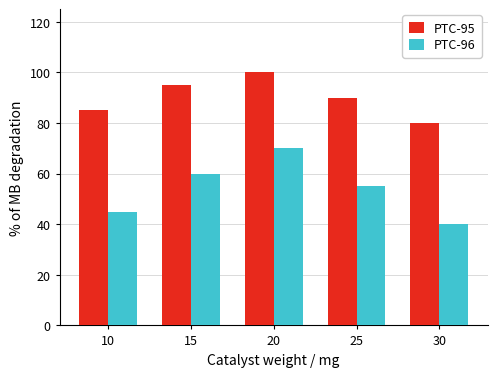

The PTC-95 series shows 153 at 20. True or false?

False